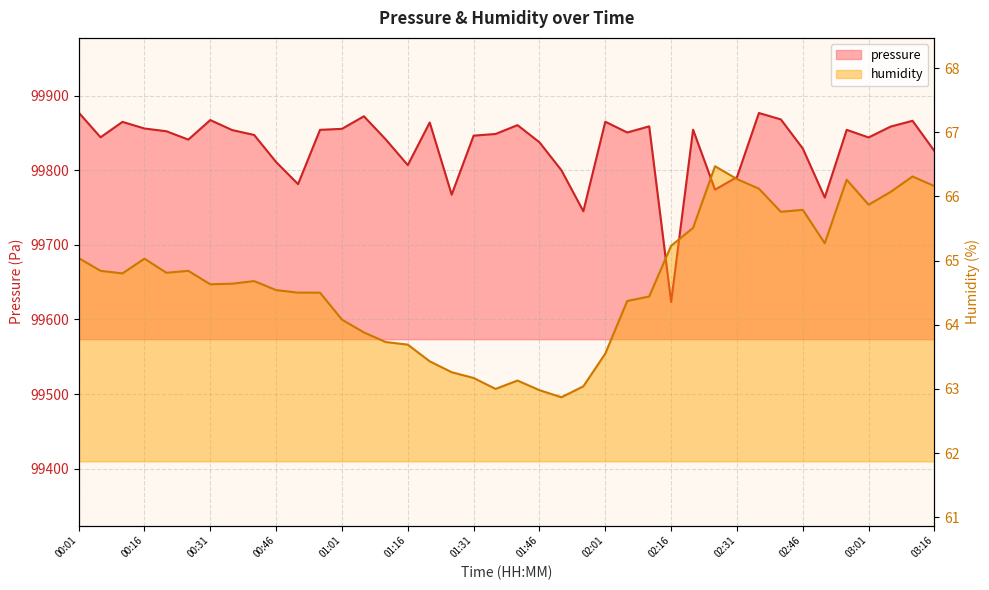

Is it true that pressure equals 46820.2 at 02:26?

False